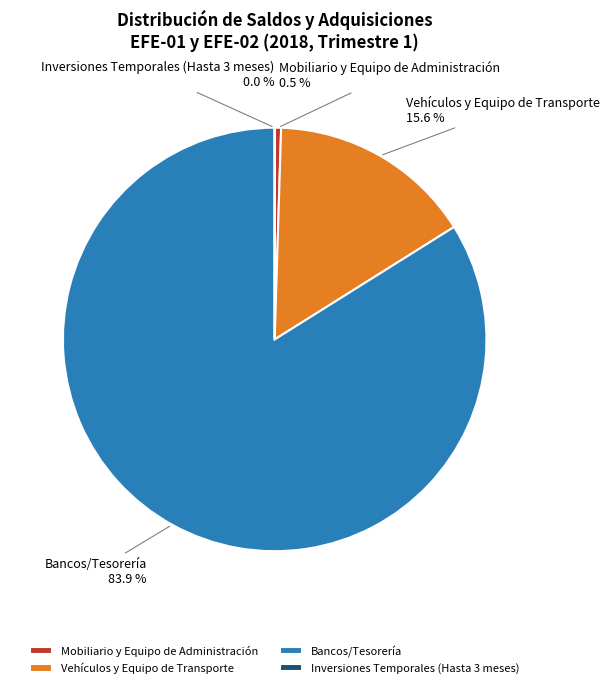

To the nearest percent, what is the difference between the largest and smallest slice percentages?

84%